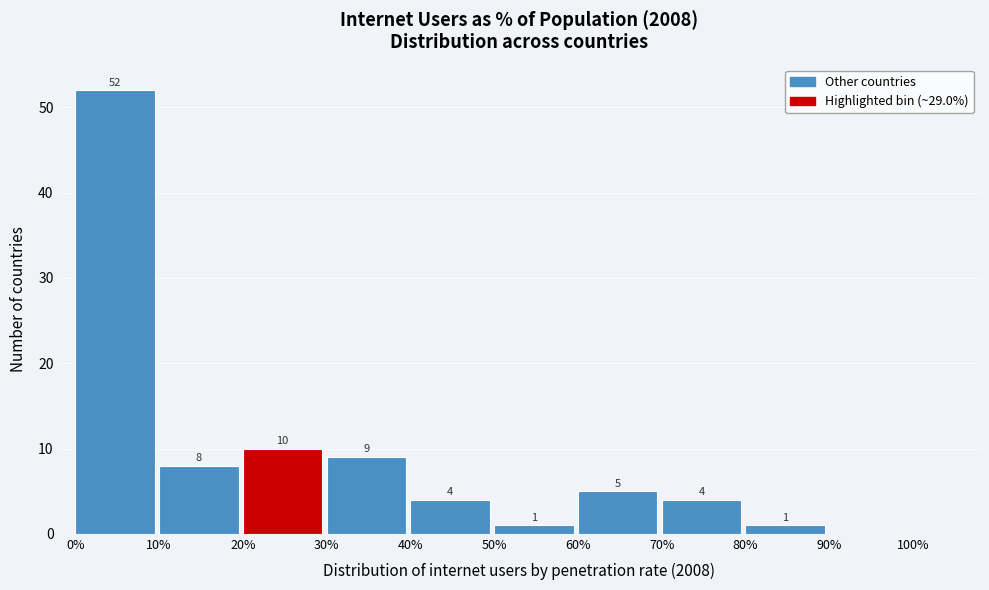

Over which range of the x-axis is the bar tallest?

0% to 10%